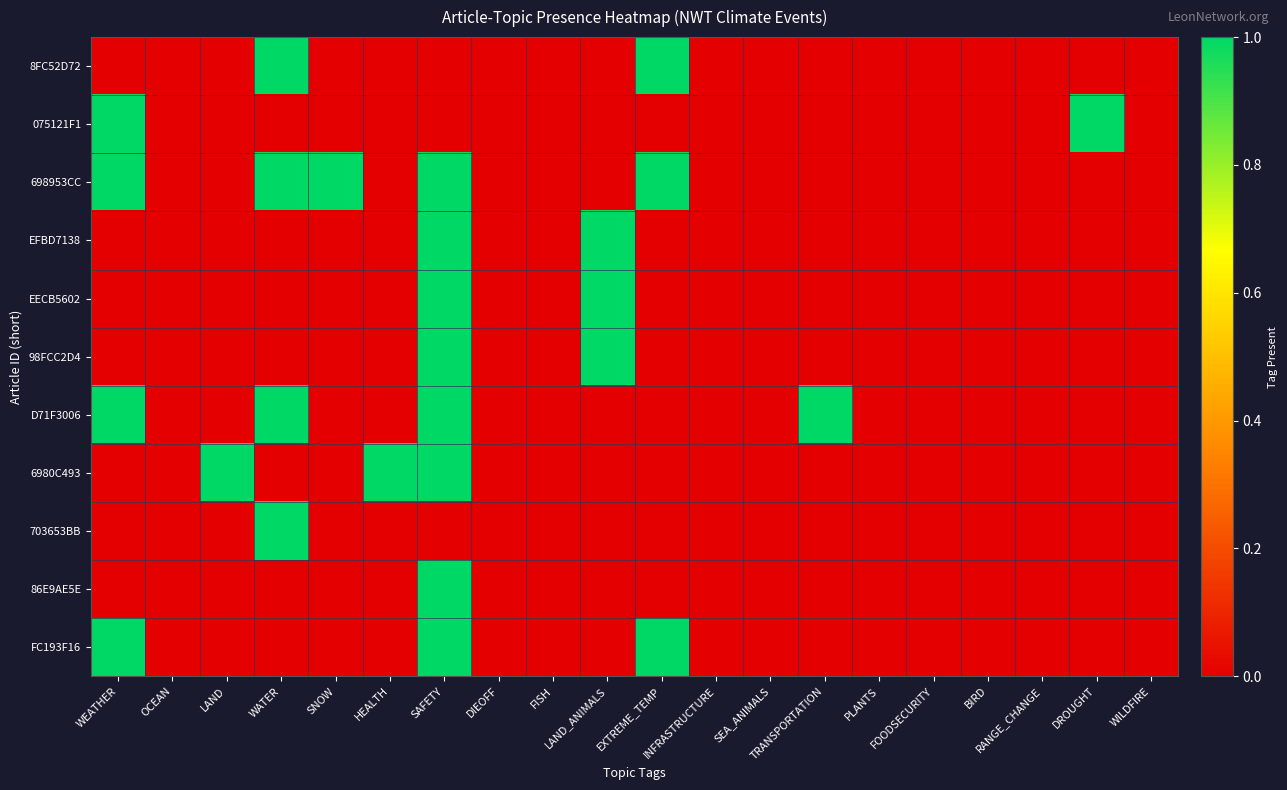

Reading left to right, what are all the values shown in this chart?

8FC52D72: WEATHER=0	OCEAN=0	LAND=0	WATER=1	SNOW=0	HEALTH=0	SAFETY=0	DIEOFF=0	FISH=0	LAND_ANIMALS=0	EXTREME_TEMP=1	INFRASTRUCTURE=0	SEA_ANIMALS=0	TRANSPORTATION=0	PLANTS=0	FOODSECURITY=0	BIRD=0	RANGE_CHANGE=0	DROUGHT=0	WILDFIRE=0
075121F1: WEATHER=1	OCEAN=0	LAND=0	WATER=0	SNOW=0	HEALTH=0	SAFETY=0	DIEOFF=0	FISH=0	LAND_ANIMALS=0	EXTREME_TEMP=0	INFRASTRUCTURE=0	SEA_ANIMALS=0	TRANSPORTATION=0	PLANTS=0	FOODSECURITY=0	BIRD=0	RANGE_CHANGE=0	DROUGHT=1	WILDFIRE=0
698953CC: WEATHER=1	OCEAN=0	LAND=0	WATER=1	SNOW=1	HEALTH=0	SAFETY=1	DIEOFF=0	FISH=0	LAND_ANIMALS=0	EXTREME_TEMP=1	INFRASTRUCTURE=0	SEA_ANIMALS=0	TRANSPORTATION=0	PLANTS=0	FOODSECURITY=0	BIRD=0	RANGE_CHANGE=0	DROUGHT=0	WILDFIRE=0
EFBD7138: WEATHER=0	OCEAN=0	LAND=0	WATER=0	SNOW=0	HEALTH=0	SAFETY=1	DIEOFF=0	FISH=0	LAND_ANIMALS=1	EXTREME_TEMP=0	INFRASTRUCTURE=0	SEA_ANIMALS=0	TRANSPORTATION=0	PLANTS=0	FOODSECURITY=0	BIRD=0	RANGE_CHANGE=0	DROUGHT=0	WILDFIRE=0
EECB5602: WEATHER=0	OCEAN=0	LAND=0	WATER=0	SNOW=0	HEALTH=0	SAFETY=1	DIEOFF=0	FISH=0	LAND_ANIMALS=1	EXTREME_TEMP=0	INFRASTRUCTURE=0	SEA_ANIMALS=0	TRANSPORTATION=0	PLANTS=0	FOODSECURITY=0	BIRD=0	RANGE_CHANGE=0	DROUGHT=0	WILDFIRE=0
98FCC2D4: WEATHER=0	OCEAN=0	LAND=0	WATER=0	SNOW=0	HEALTH=0	SAFETY=1	DIEOFF=0	FISH=0	LAND_ANIMALS=1	EXTREME_TEMP=0	INFRASTRUCTURE=0	SEA_ANIMALS=0	TRANSPORTATION=0	PLANTS=0	FOODSECURITY=0	BIRD=0	RANGE_CHANGE=0	DROUGHT=0	WILDFIRE=0
D71F3006: WEATHER=1	OCEAN=0	LAND=0	WATER=1	SNOW=0	HEALTH=0	SAFETY=1	DIEOFF=0	FISH=0	LAND_ANIMALS=0	EXTREME_TEMP=0	INFRASTRUCTURE=0	SEA_ANIMALS=0	TRANSPORTATION=1	PLANTS=0	FOODSECURITY=0	BIRD=0	RANGE_CHANGE=0	DROUGHT=0	WILDFIRE=0
6980C493: WEATHER=0	OCEAN=0	LAND=1	WATER=0	SNOW=0	HEALTH=1	SAFETY=1	DIEOFF=0	FISH=0	LAND_ANIMALS=0	EXTREME_TEMP=0	INFRASTRUCTURE=0	SEA_ANIMALS=0	TRANSPORTATION=0	PLANTS=0	FOODSECURITY=0	BIRD=0	RANGE_CHANGE=0	DROUGHT=0	WILDFIRE=0
703653BB: WEATHER=0	OCEAN=0	LAND=0	WATER=1	SNOW=0	HEALTH=0	SAFETY=0	DIEOFF=0	FISH=0	LAND_ANIMALS=0	EXTREME_TEMP=0	INFRASTRUCTURE=0	SEA_ANIMALS=0	TRANSPORTATION=0	PLANTS=0	FOODSECURITY=0	BIRD=0	RANGE_CHANGE=0	DROUGHT=0	WILDFIRE=0
86E9AE5E: WEATHER=0	OCEAN=0	LAND=0	WATER=0	SNOW=0	HEALTH=0	SAFETY=1	DIEOFF=0	FISH=0	LAND_ANIMALS=0	EXTREME_TEMP=0	INFRASTRUCTURE=0	SEA_ANIMALS=0	TRANSPORTATION=0	PLANTS=0	FOODSECURITY=0	BIRD=0	RANGE_CHANGE=0	DROUGHT=0	WILDFIRE=0
FC193F16: WEATHER=1	OCEAN=0	LAND=0	WATER=0	SNOW=0	HEALTH=0	SAFETY=1	DIEOFF=0	FISH=0	LAND_ANIMALS=0	EXTREME_TEMP=1	INFRASTRUCTURE=0	SEA_ANIMALS=0	TRANSPORTATION=0	PLANTS=0	FOODSECURITY=0	BIRD=0	RANGE_CHANGE=0	DROUGHT=0	WILDFIRE=0